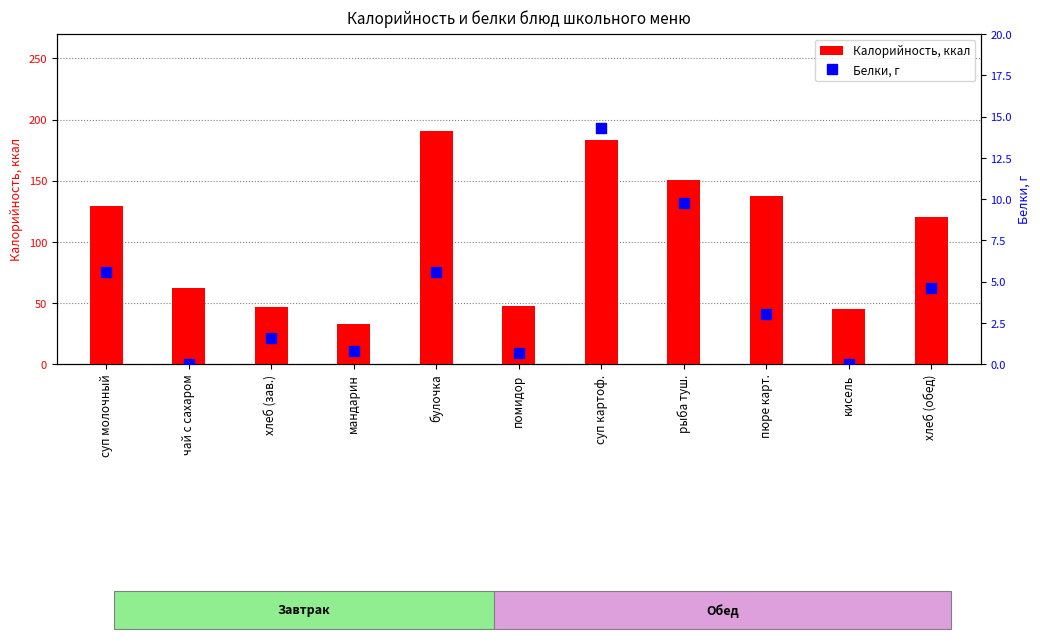

At how many categories does at least one series exceed 170?

2